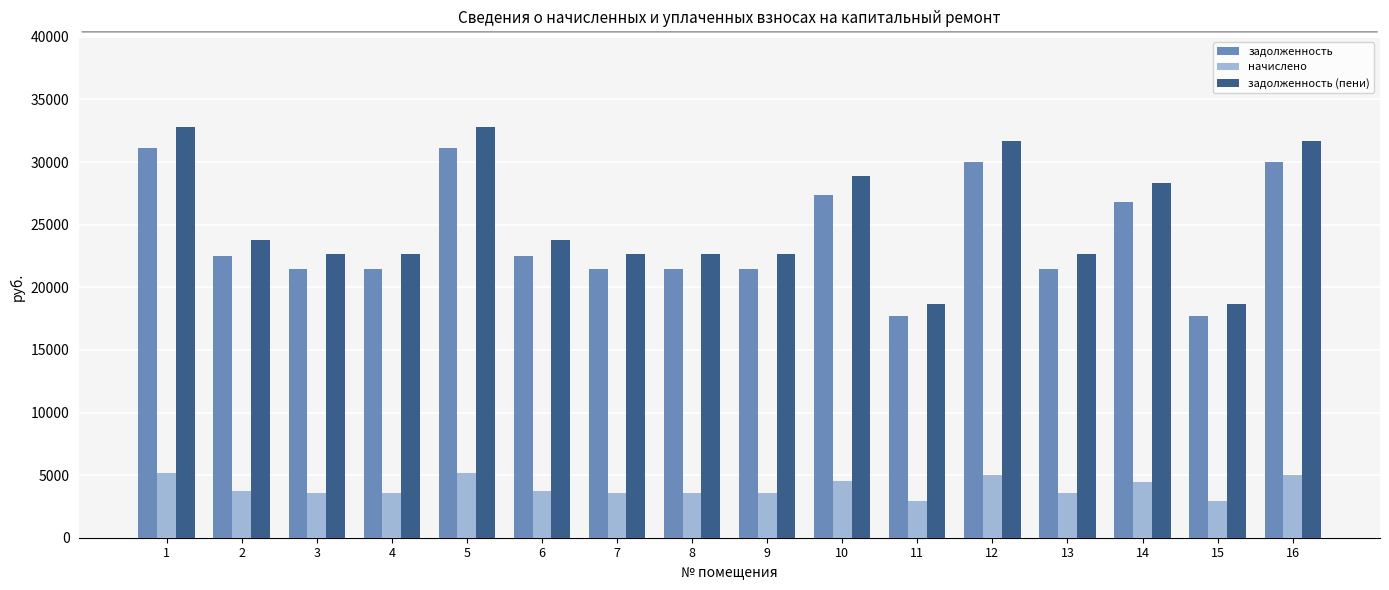

How many groups of bars are there?

16